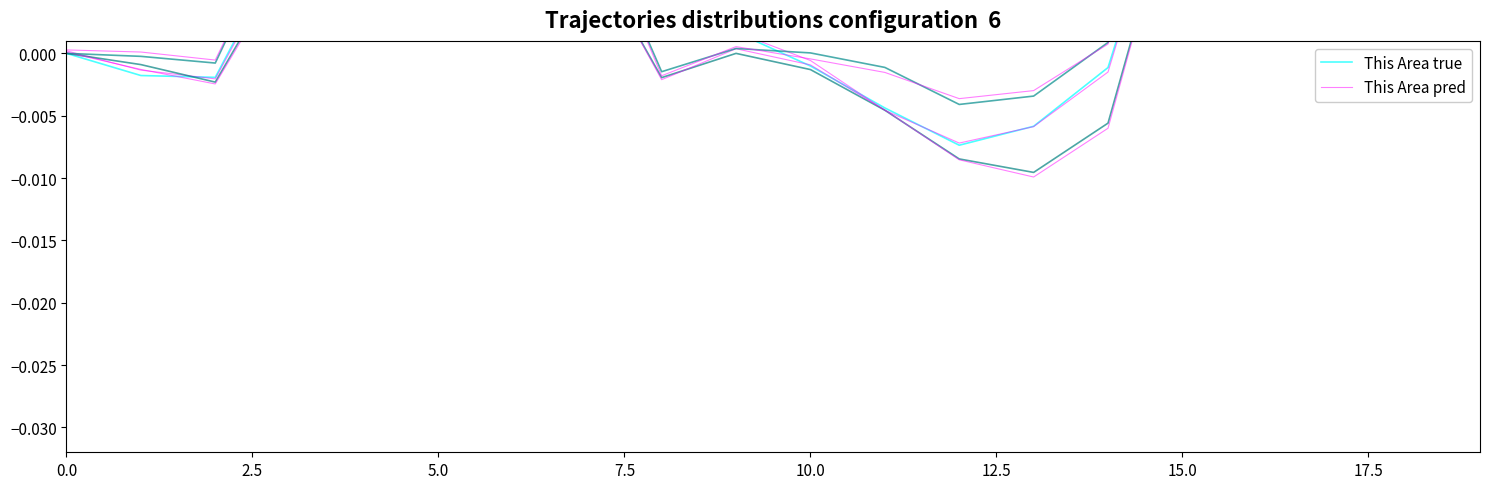

The value of National true at 5.0 is -0.0. True or false?

False